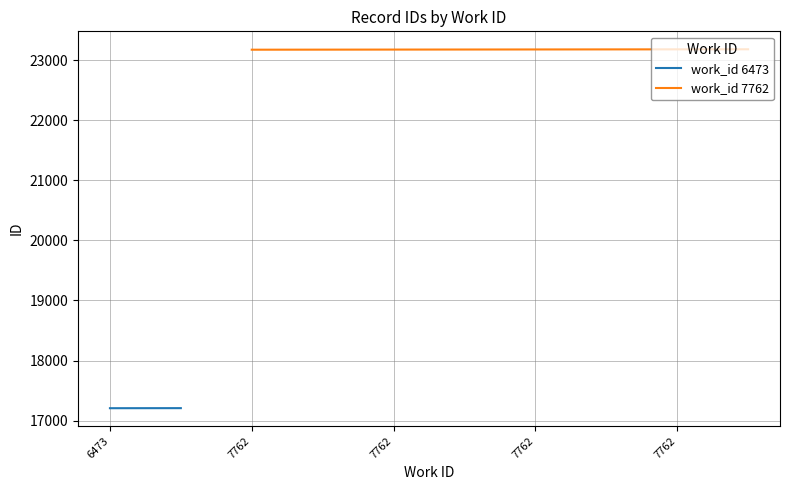

Reading right to left, extract all data points from this chart.

23182	23181	23180	23179	23178	23177	23176	23175	17208	17207